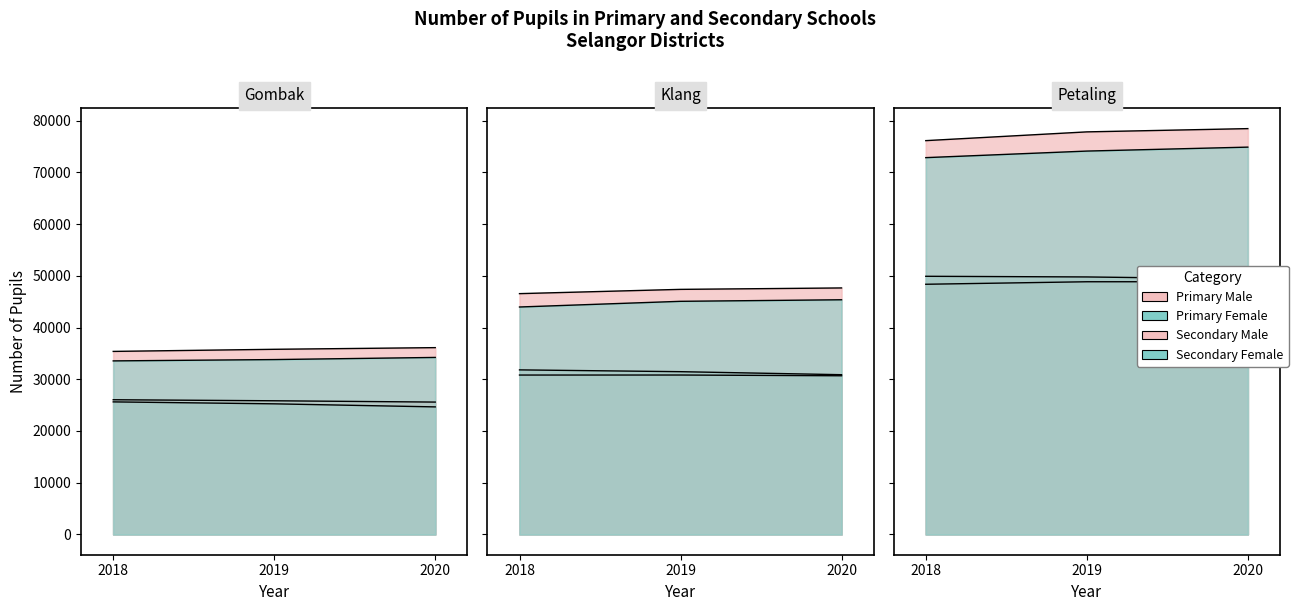

What is the difference between the maximum and minimum values in the Primary Male series?

2032